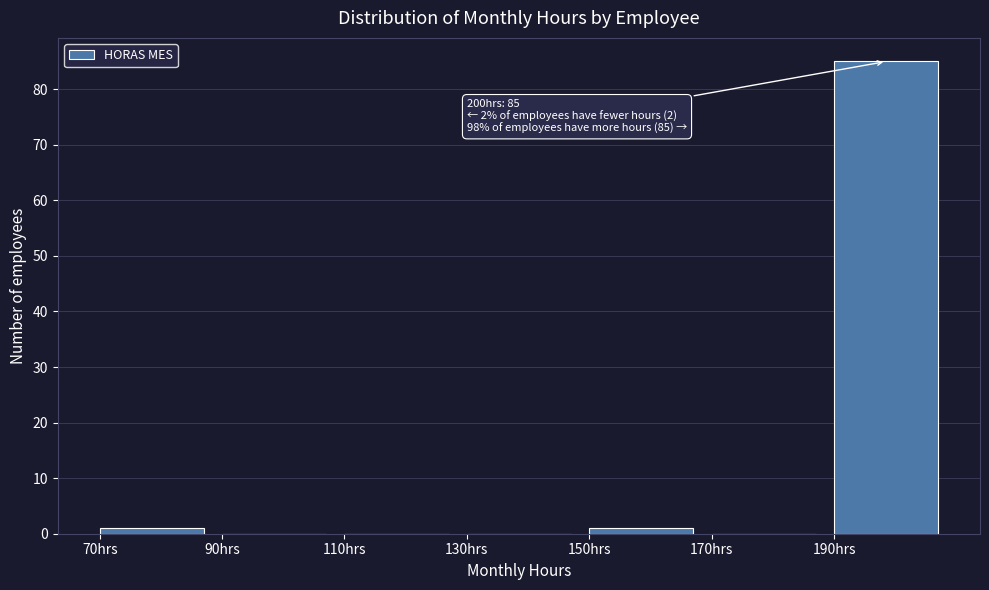

Over which range of the x-axis is the bar tallest?

190 to 210